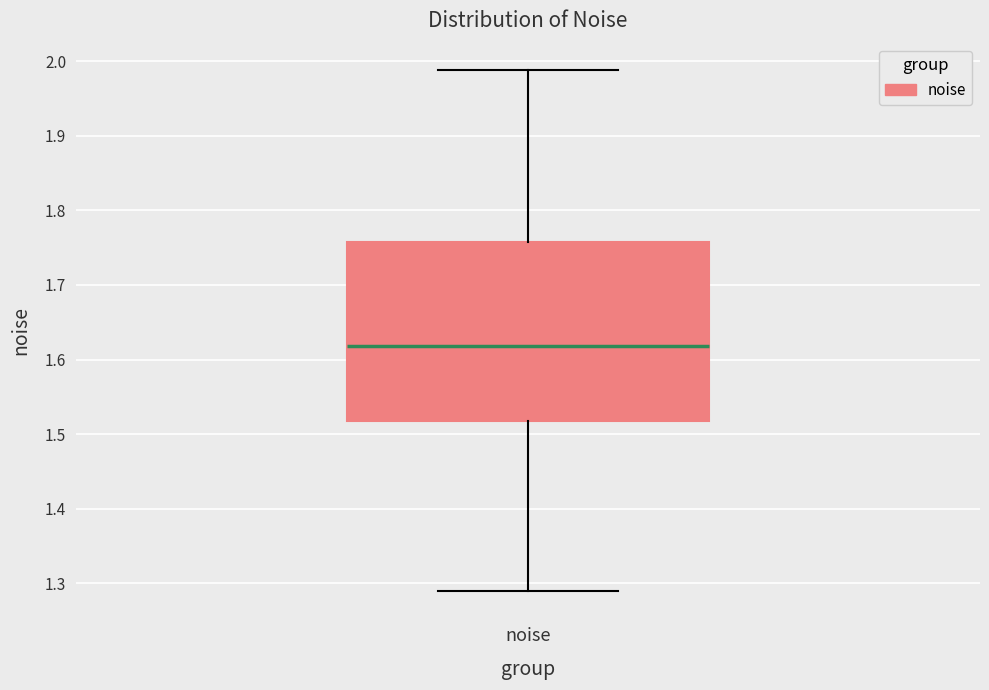

Transcribe this box plot: give where the median line is, the range the box spans, and where the two whiskers end, as read against the y-axis. The values are not printed on the chart, so give them approximately, as read against the axis.

median 1.62, box 1.52 to 1.76, whiskers 1.29 to 1.99